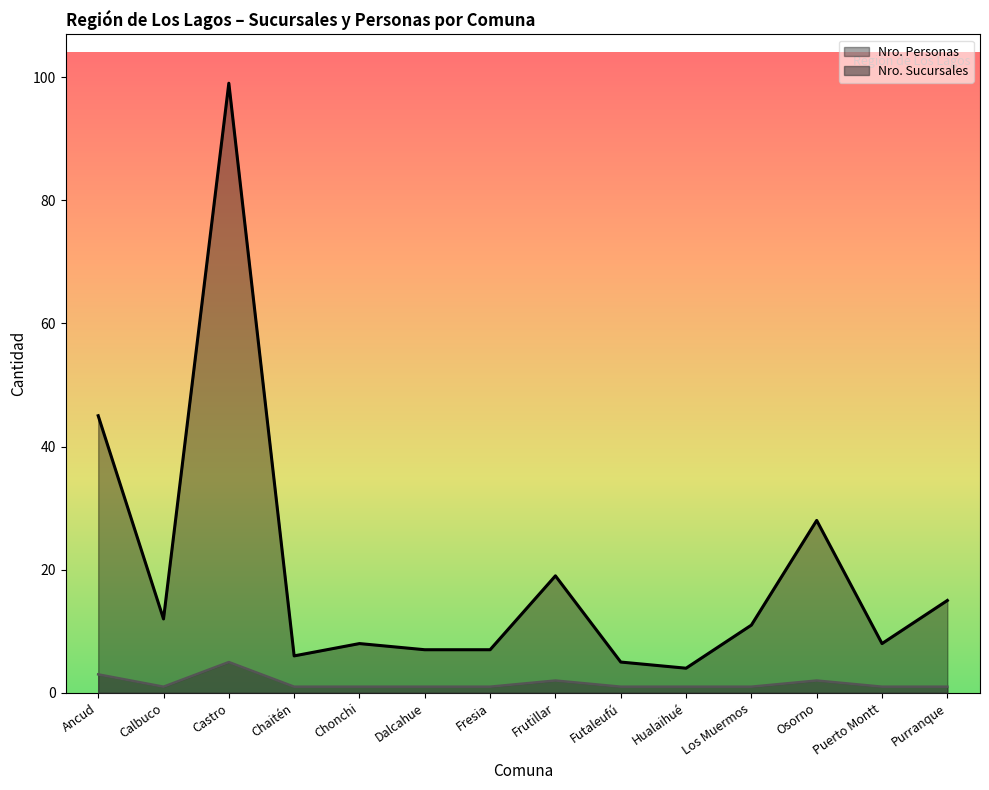

Which category has the highest value in the Nro. Sucursales series?

Castro